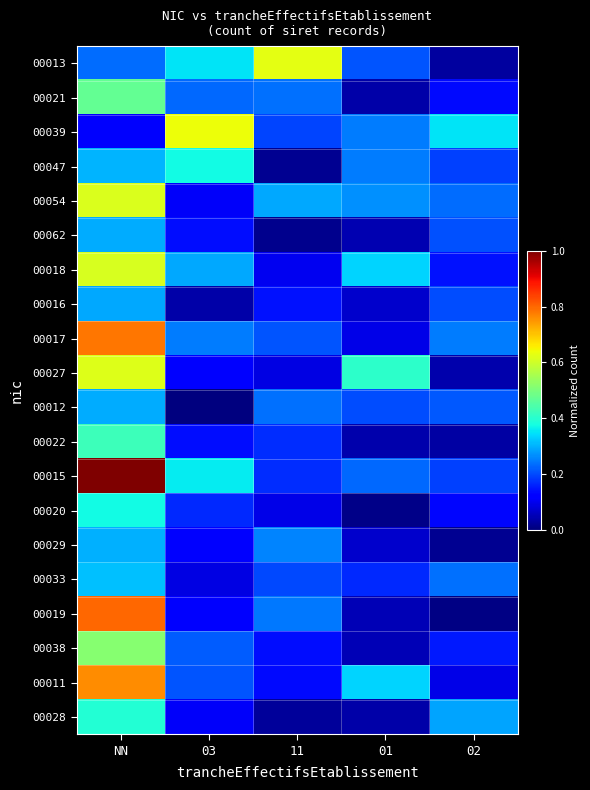

At how many categories does at least one series exceed 0?

5